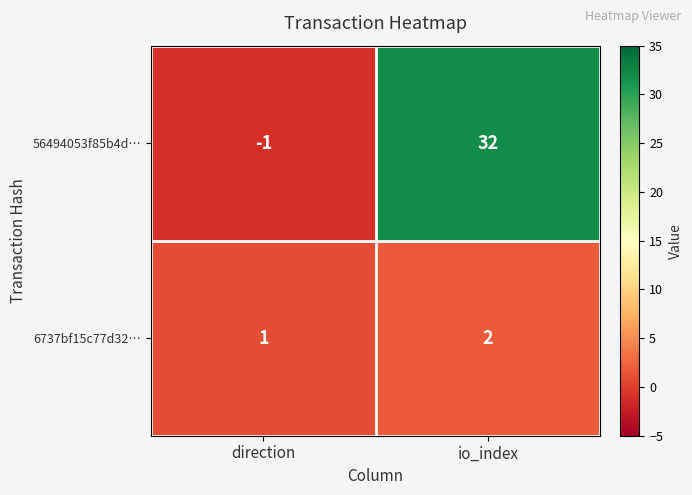

At how many categories does at least one series exceed 2?

1